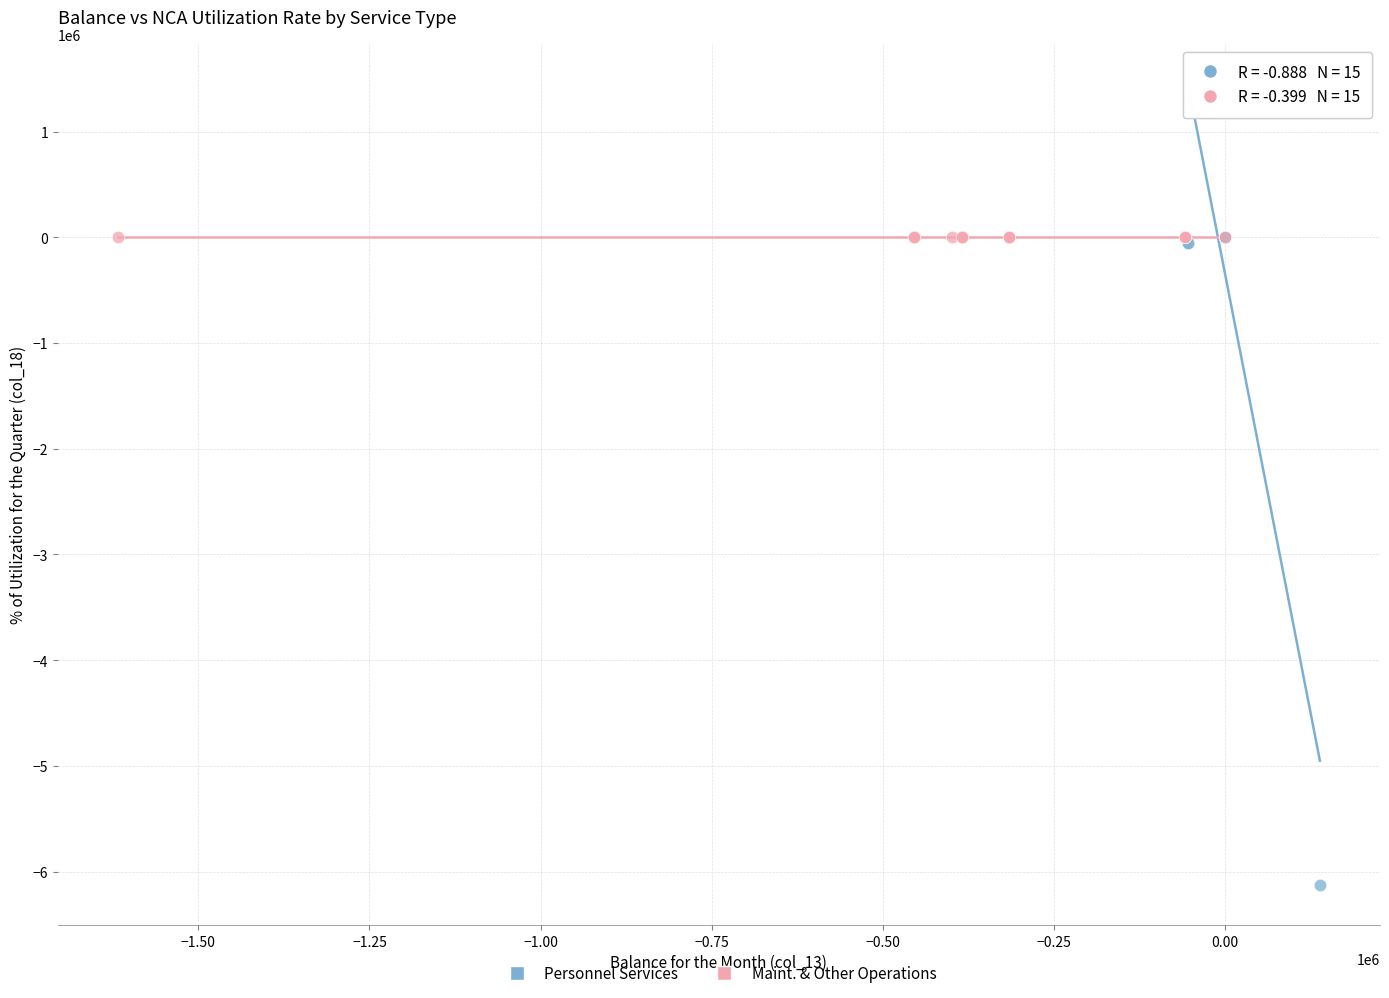

Which series contains the lowest Y value?

Personnel Services